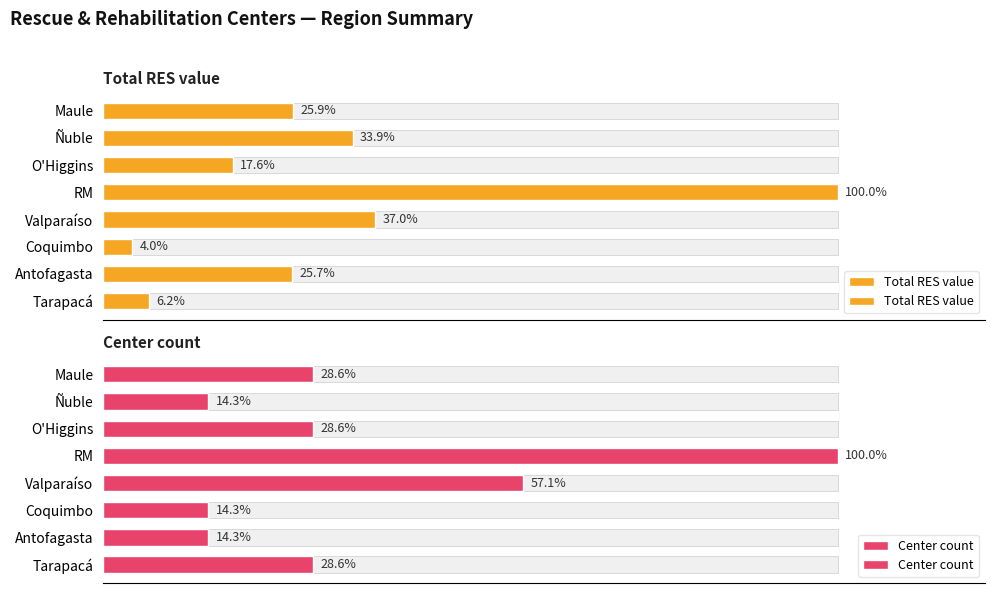

Are the bars horizontal?

Yes